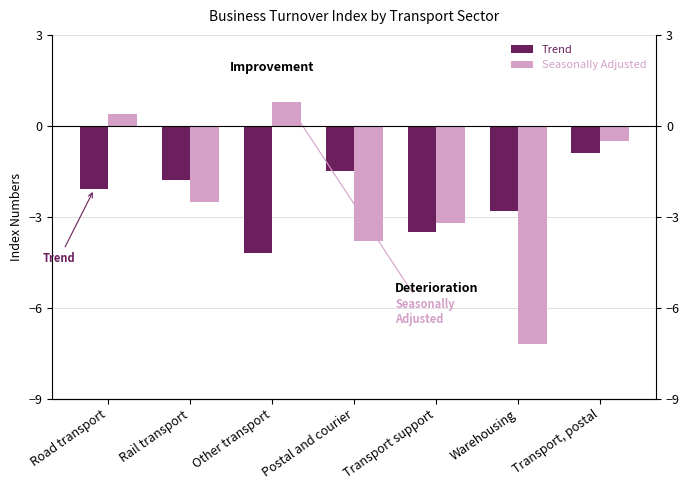

At how many categories does at least one series exceed -2?

5